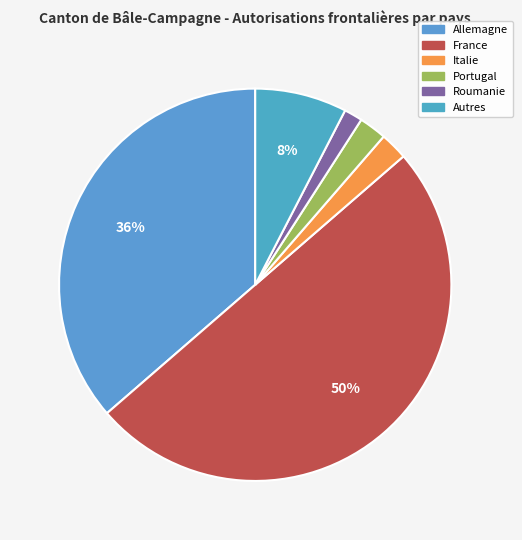

What percentage is the Italie slice, to the nearest percent?

2%